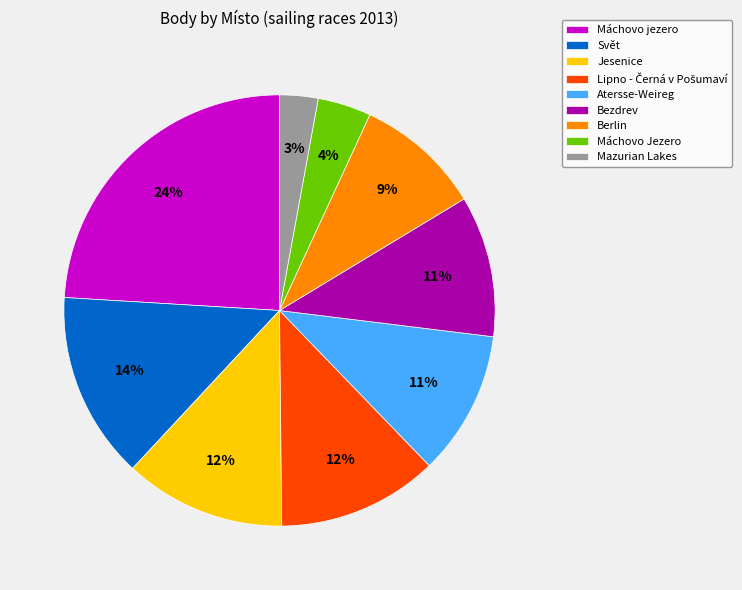

Is the sum of Svět and Jesenice greater than half?

No